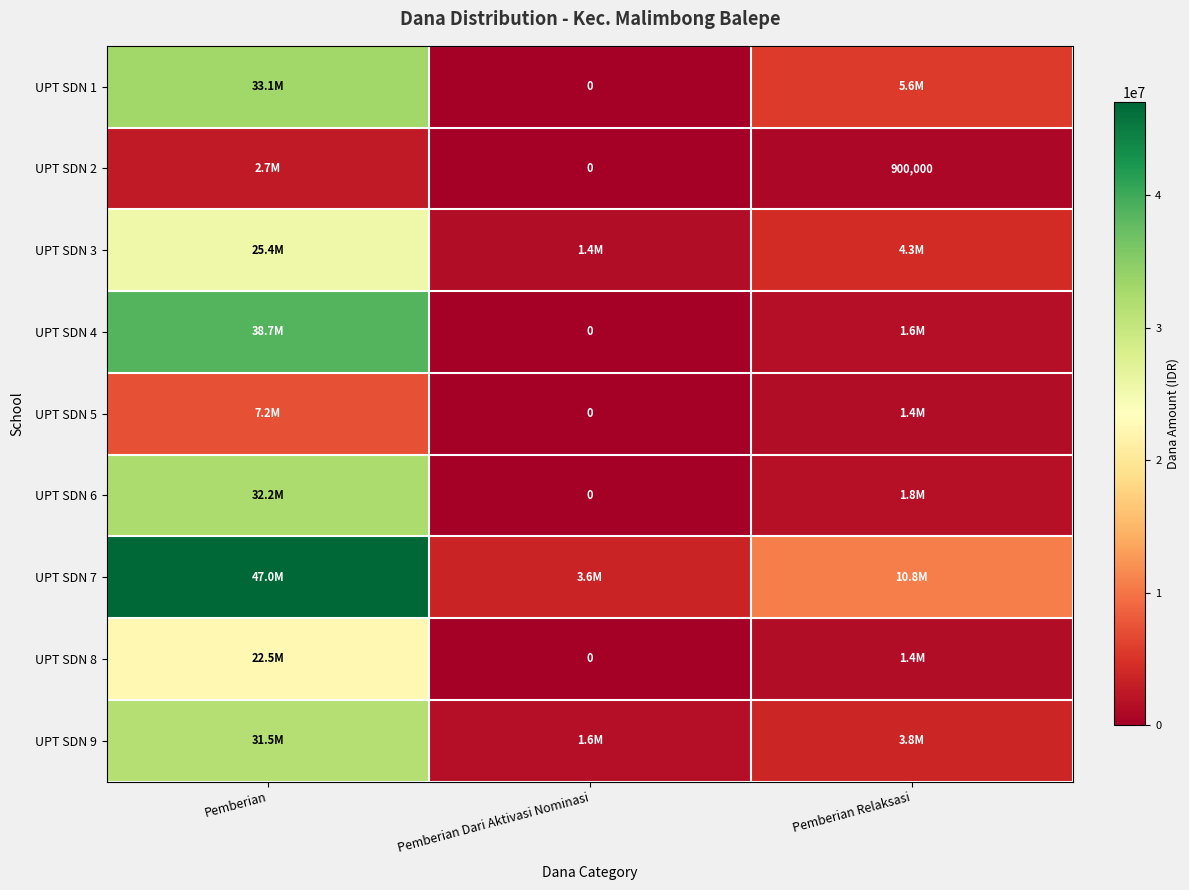

True or false: UPT SDN 2 has a value of 900000 at Pemberian Relaksasi.

True